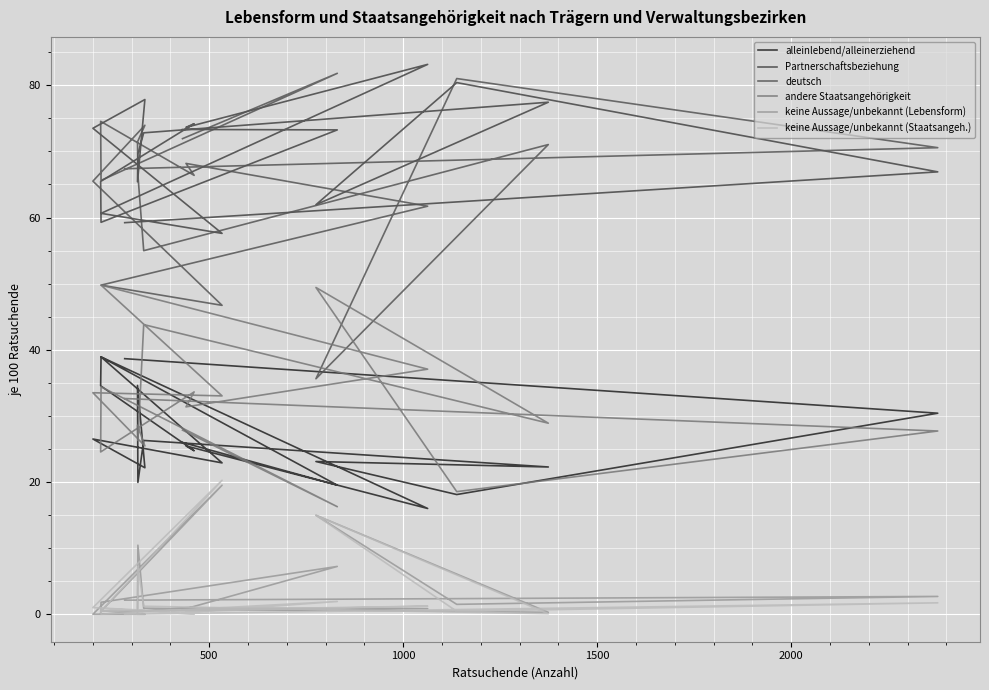

What are all the series names shown in the legend?

alleinlebend/alleinerziehend, Partnerschaftsbeziehung, deutsch, andere Staatsangehörigkeit, keine Aussage/unbekannt (Lebensform), keine Aussage/unbekannt (Staatsangeh.)